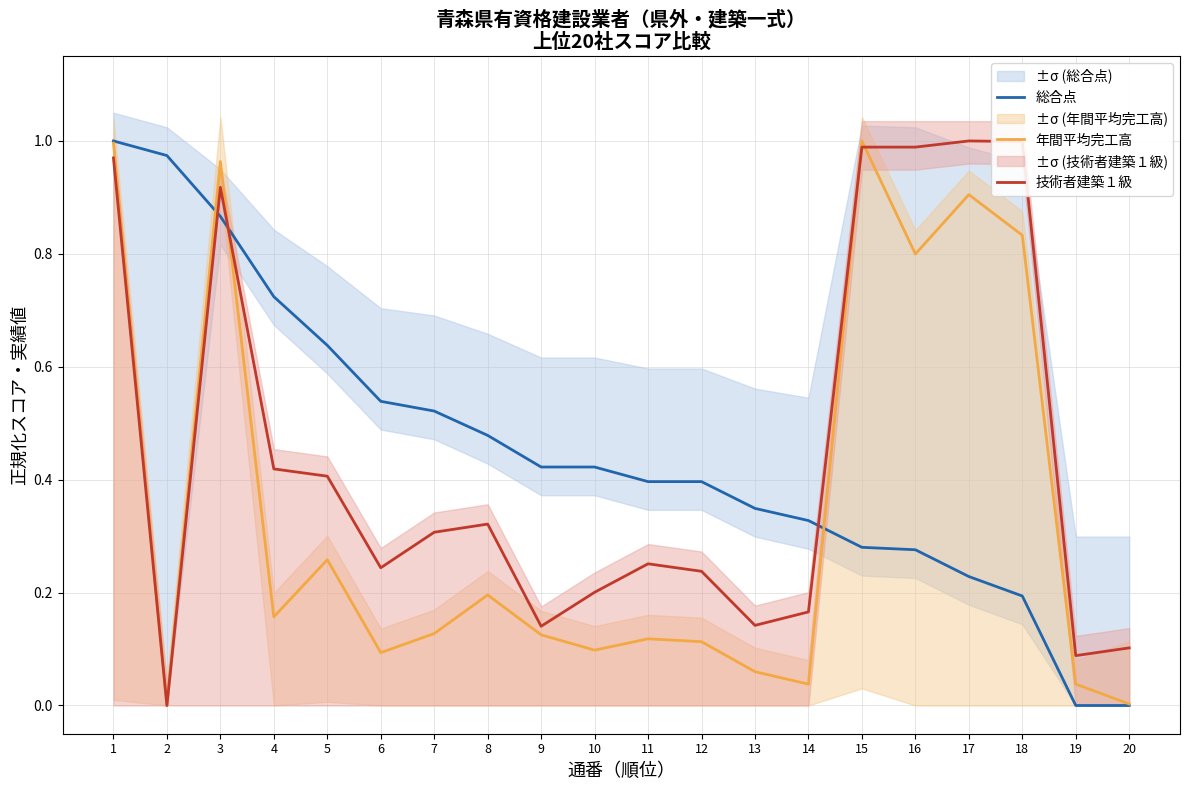

Reading left to right, extract all data points from this chart.

総合点: 1.0	1.0	0.9	0.7	0.6	0.5	0.5	0.5	0.4	0.4	0.4	0.4	0.3	0.3	0.3	0.3	0.2	0.2	0.0	0.0
年間平均完工高: 1.0	0.0	1.0	0.2	0.3	0.1	0.1	0.2	0.1	0.1	0.1	0.1	0.1	0.0	1.0	0.8	0.9	0.8	0.0	0.0
技術者建築１級: 1.0	0.0	0.9	0.4	0.4	0.2	0.3	0.3	0.1	0.2	0.3	0.2	0.1	0.2	1.0	1.0	1.0	1.0	0.1	0.1